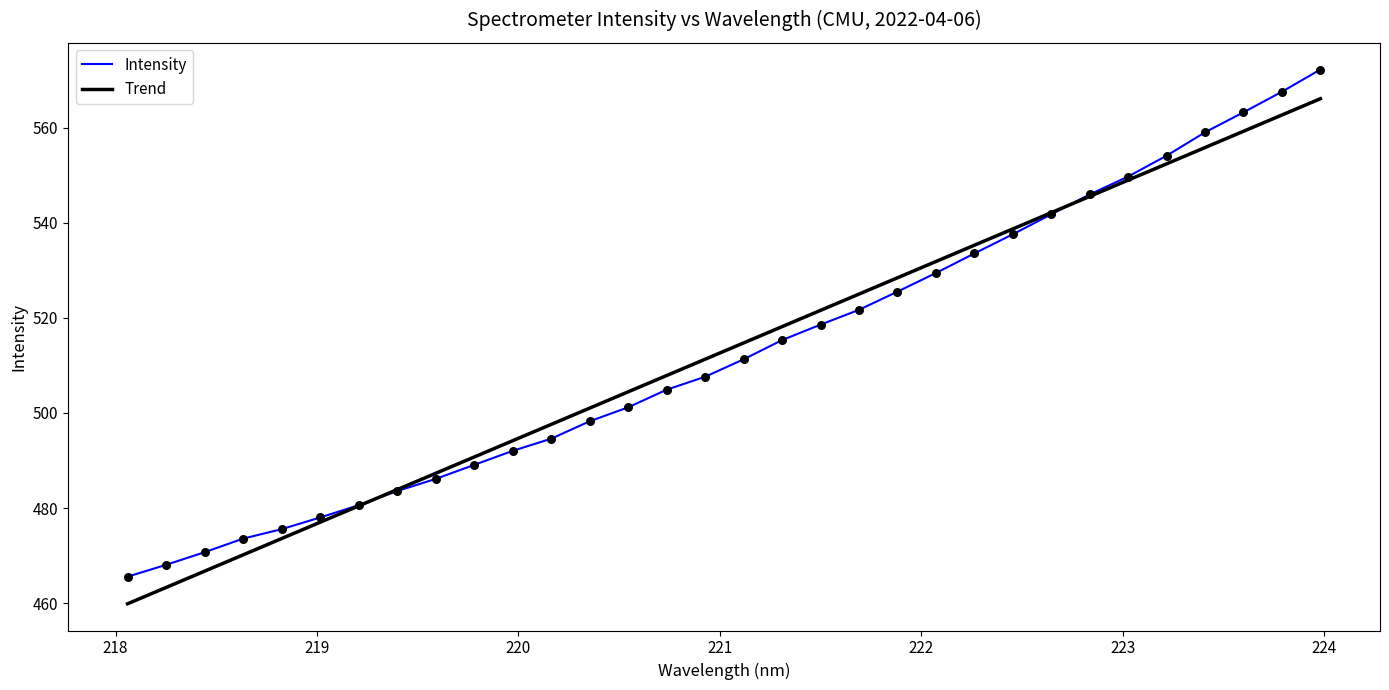

Which series has the largest range (max minus min)?

Intensity